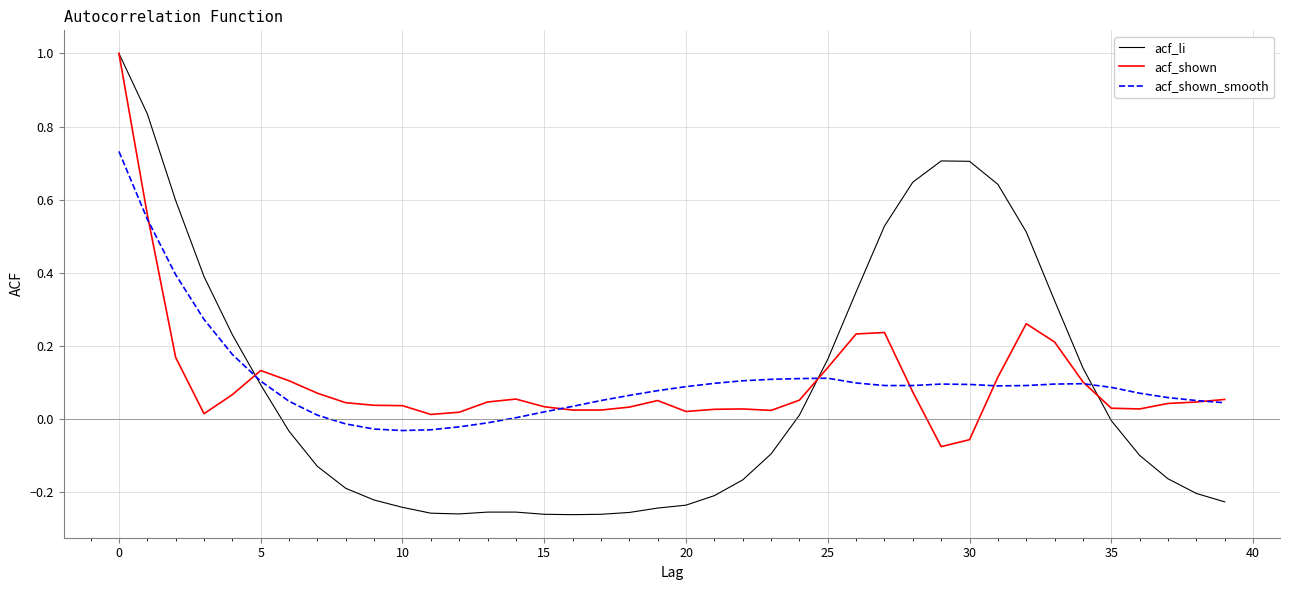

What is the maximum value for acf_shown?

1.0